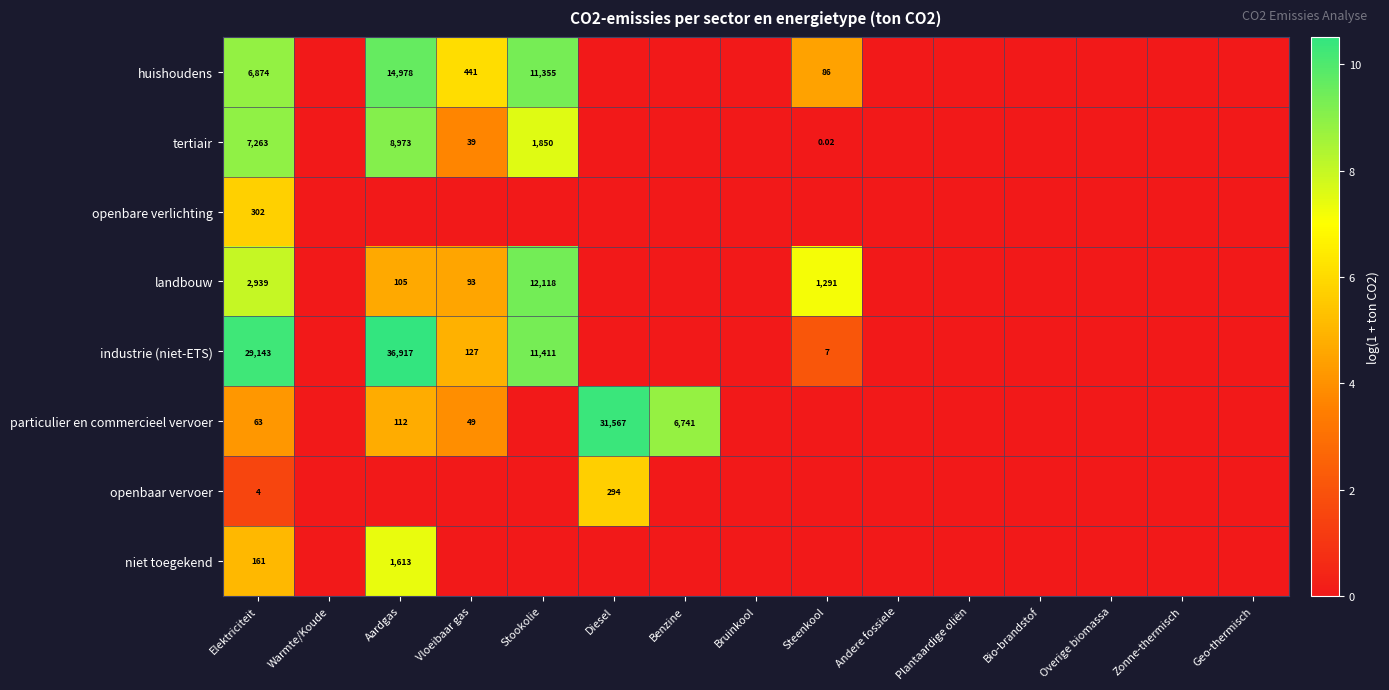

Is the value of industrie (niet-ETS) at Andere fossiele greater than the value of niet toegekend at Overige biomassa?

No